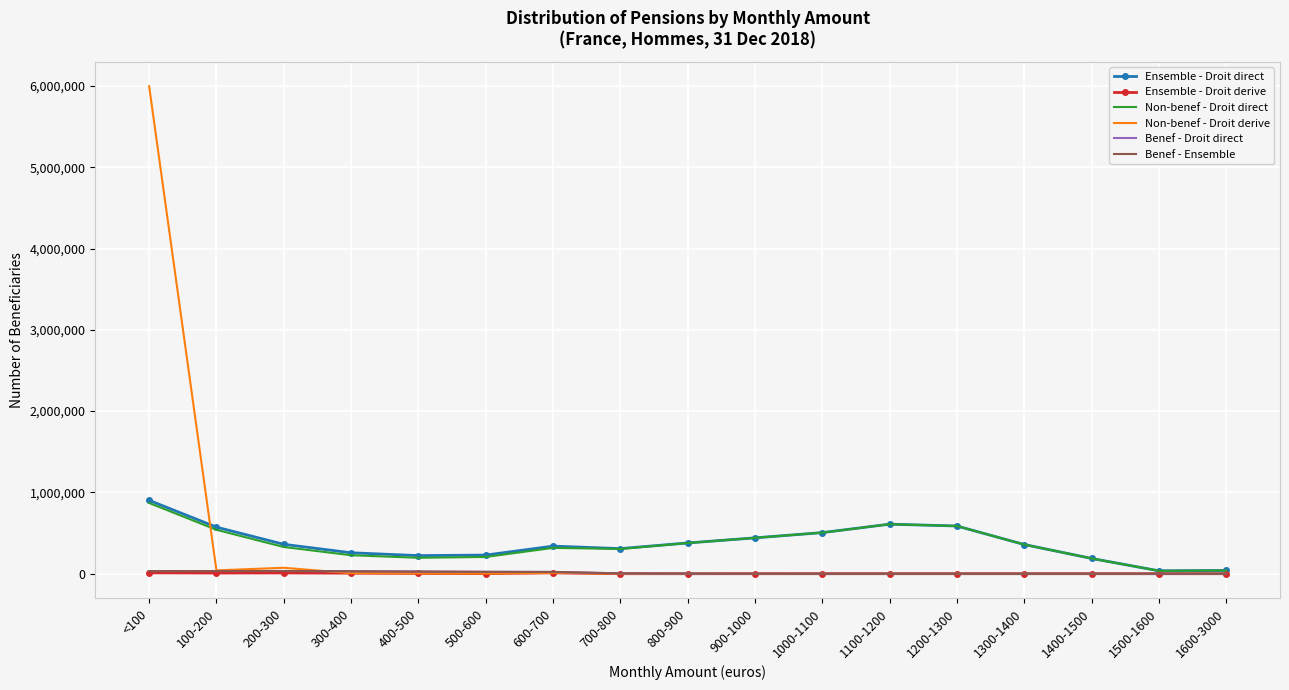

The Benef - Ensemble series shows 26918 at 400-500. True or false?

True